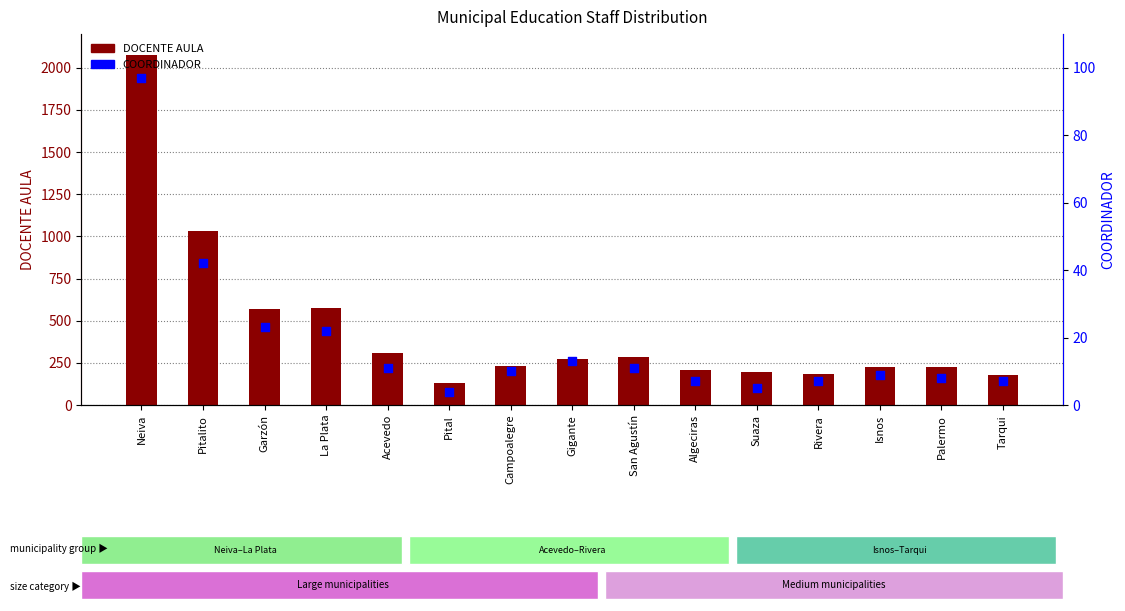

Which series has the widest spread of Y values?

DOCENTE AULA